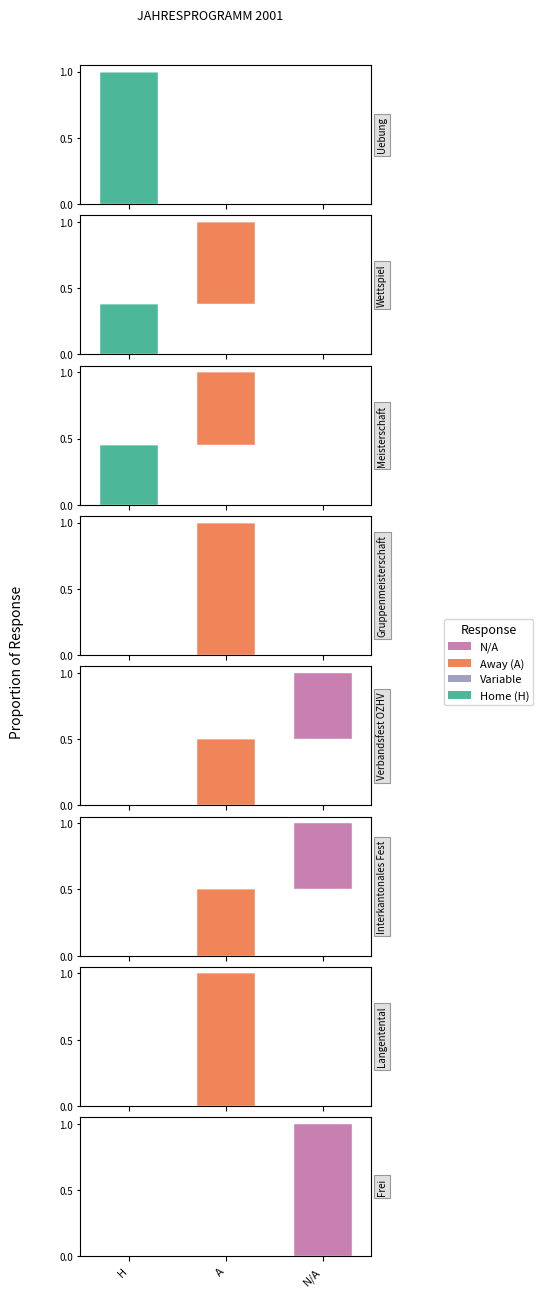

True or false: A has a value of 0 at A.

True